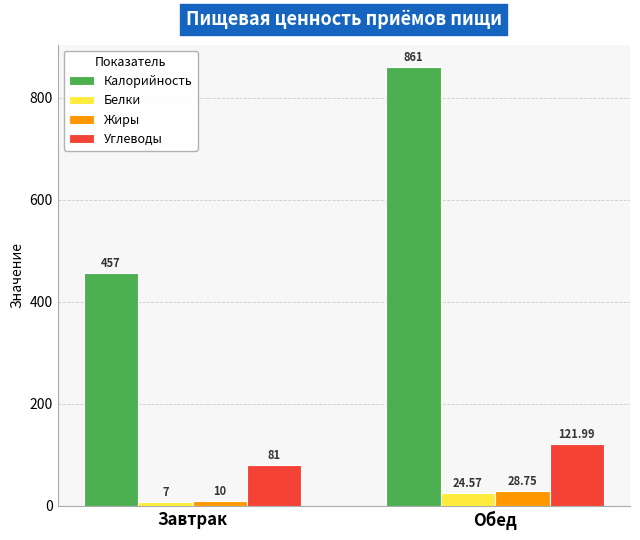

What is the total value across all series at Завтрак?

555.0